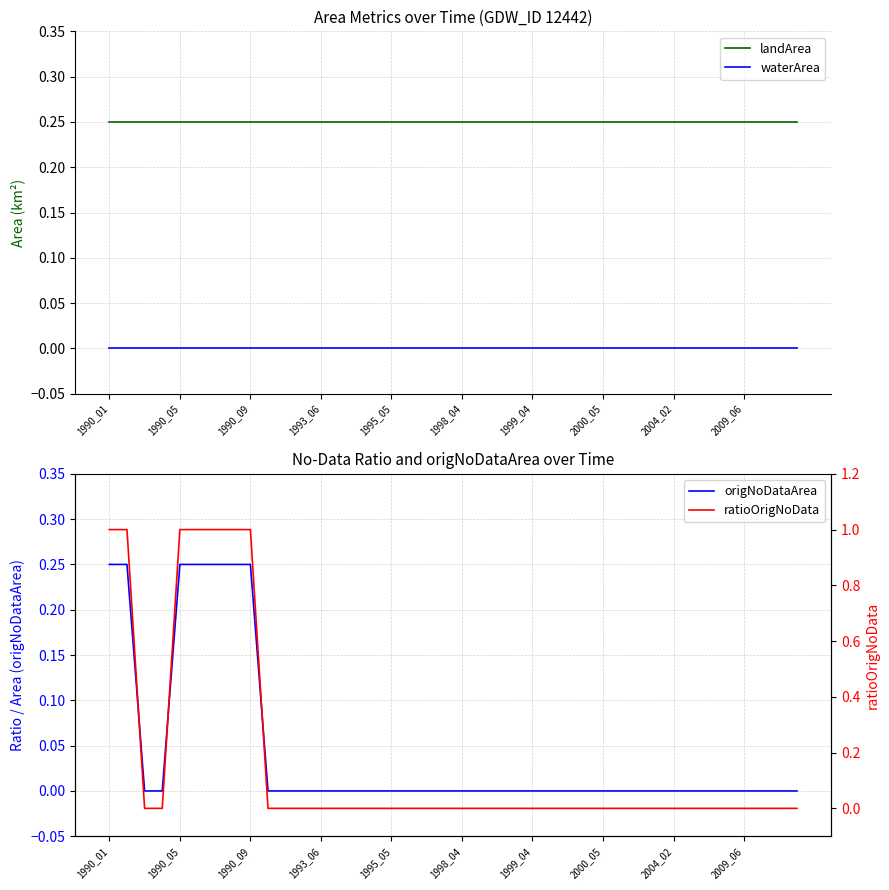

True or false: waterArea and origNoDataArea intersect in this chart.

False